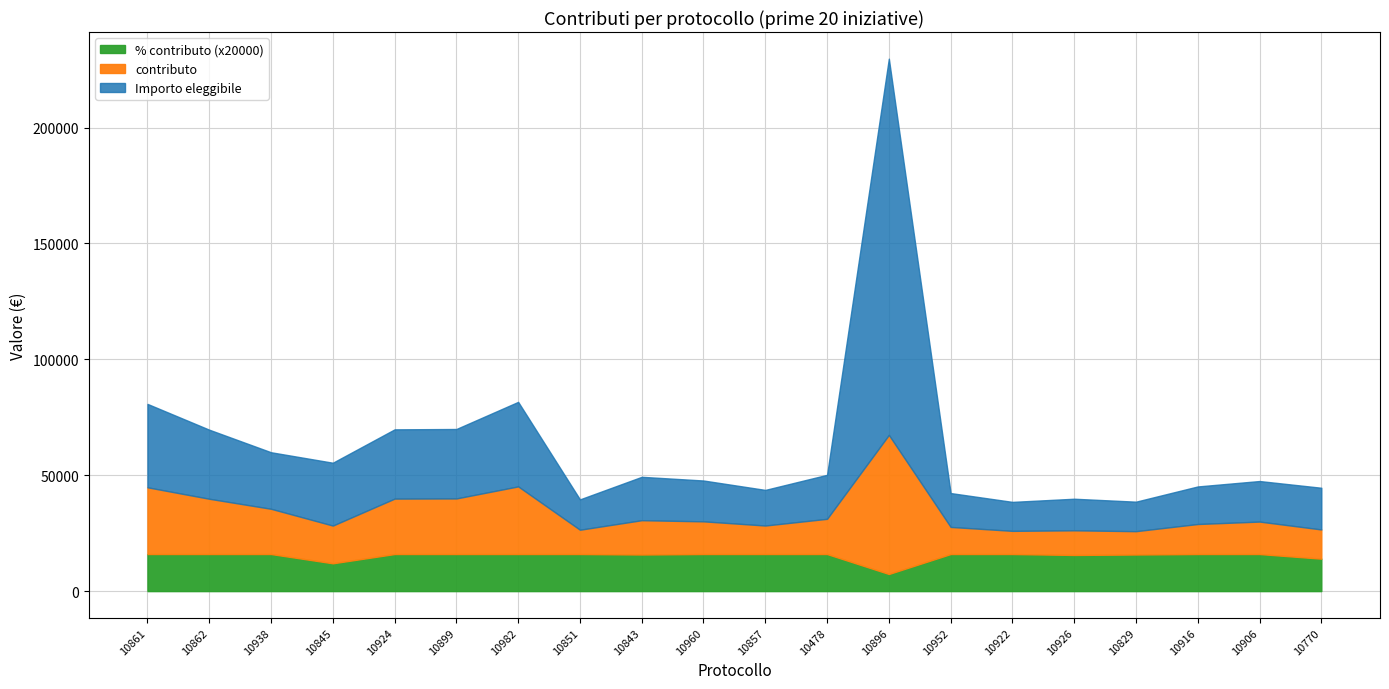

Where is the first local minimum for Importo eleggibile?

10845